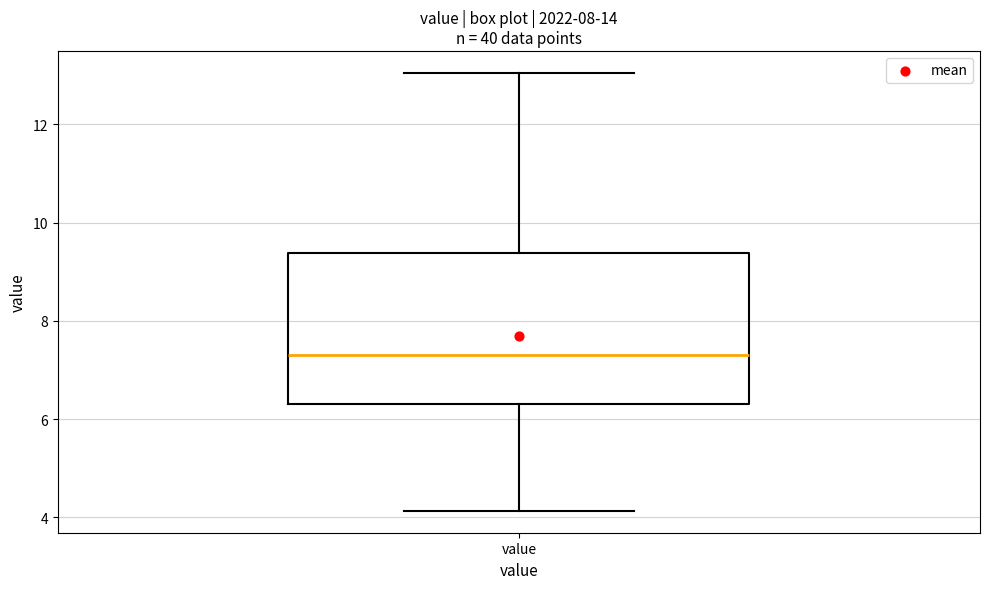

Read this box plot against the y-axis: the position of the median line, the range covered by the box, and the ends of both whiskers. The values are not printed on the chart, so give them approximately, as read against the axis.

median 7.4, box 6.4 to 9.4, whiskers 4.2 to 13.0